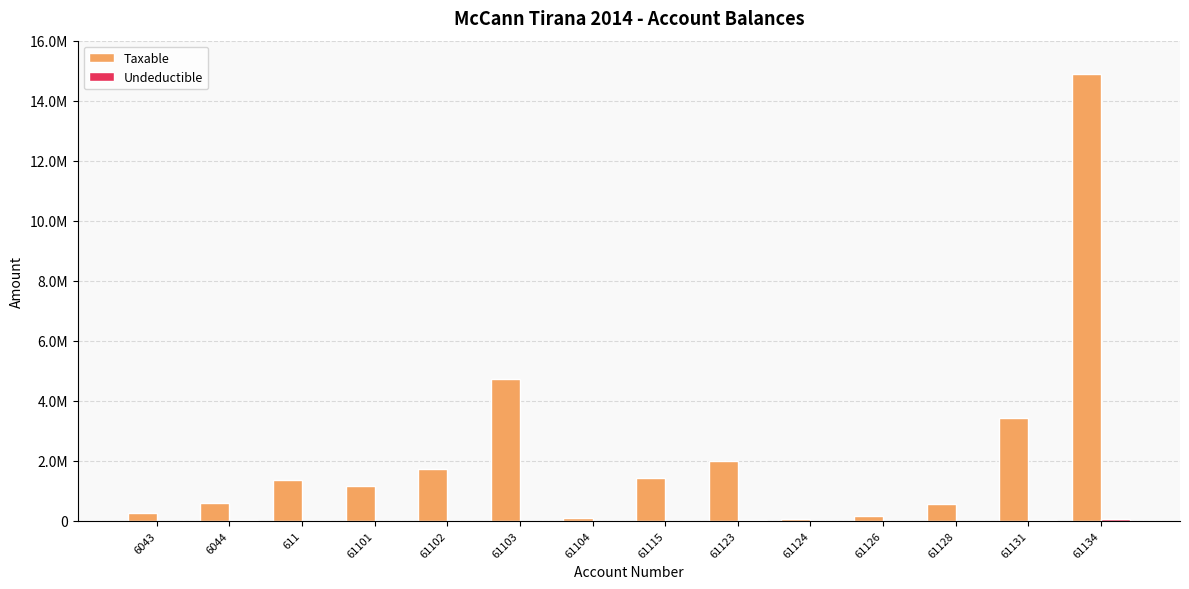

Are the bars horizontal?

No